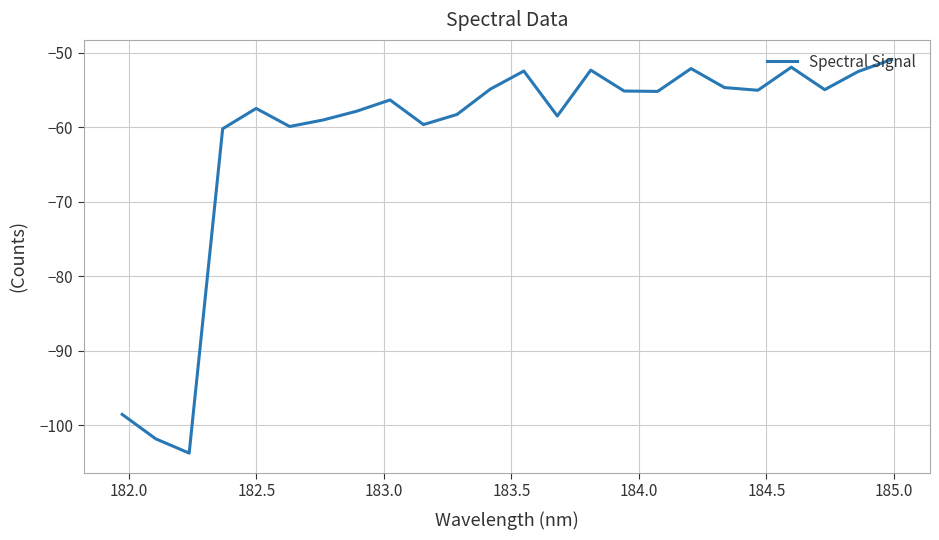

Count the number of data series in this chart.

1